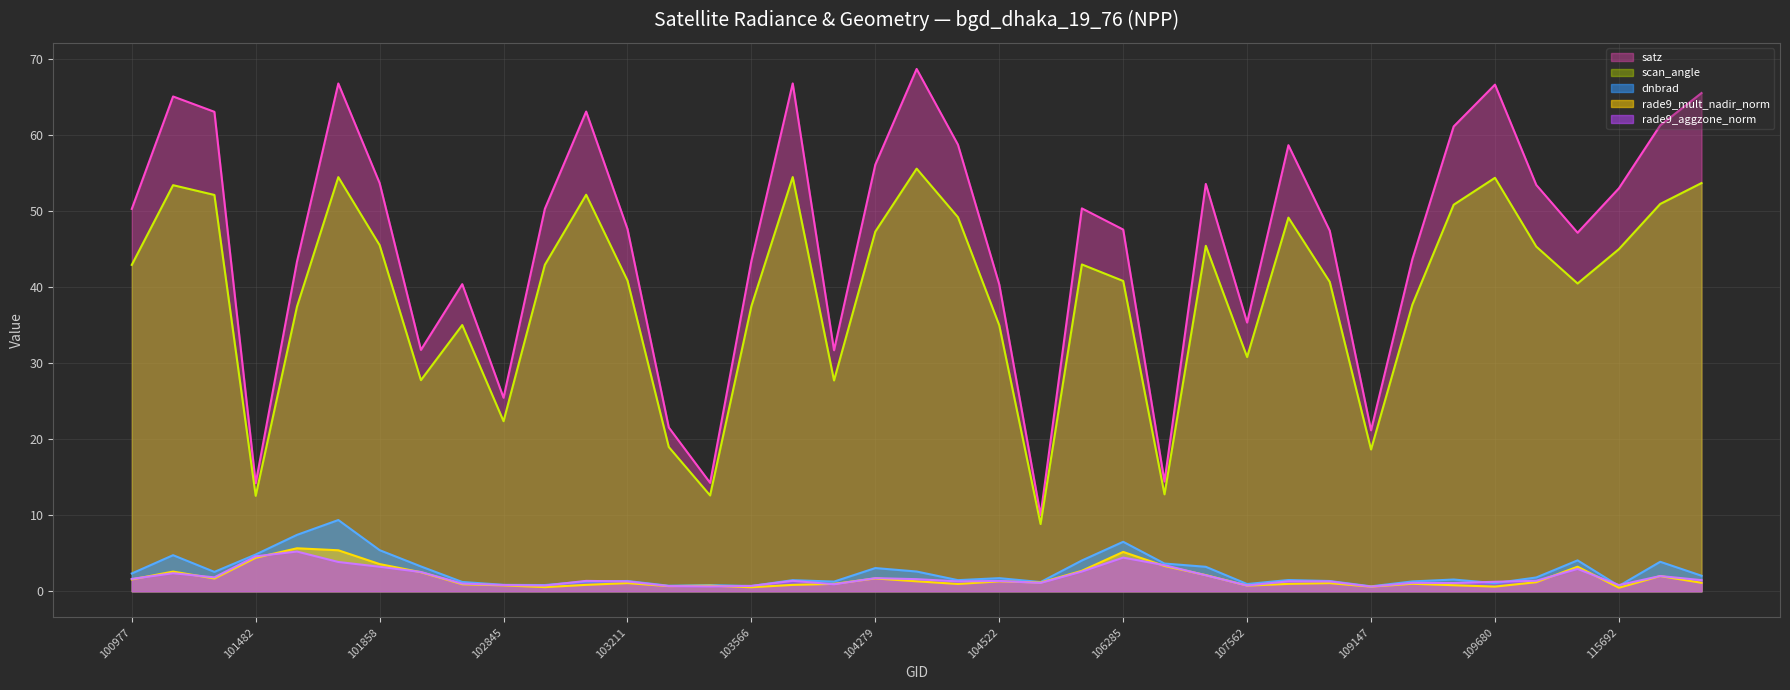

True or false: satz and scan_angle cross at least once.

False